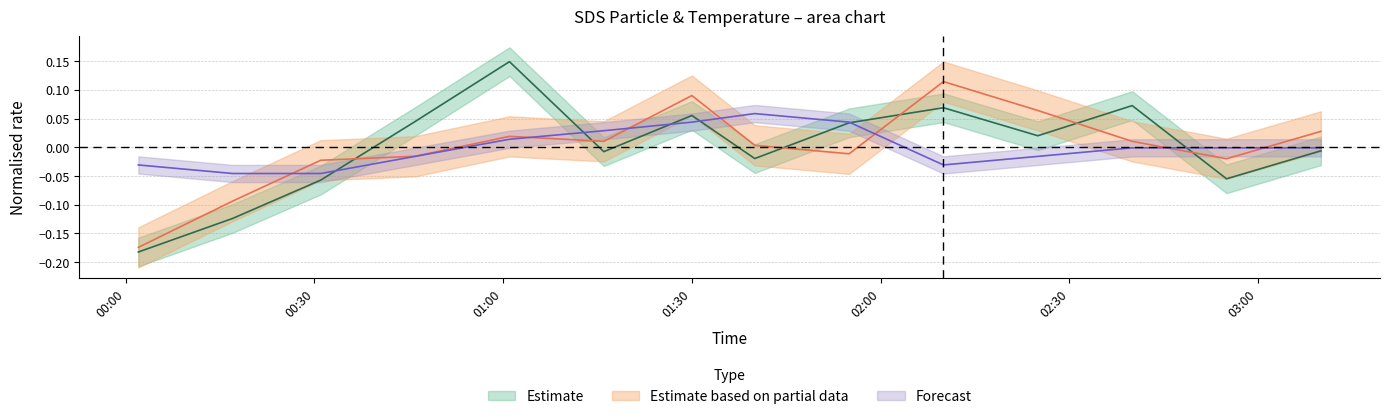

Reading left to right, extract all data points from this chart.

SDS_P1: -0.2	-0.1	-0.1	0.0	0.1	-0.0	0.1	-0.0	0.0	0.1	0.0	0.1	-0.1	-0.0
SDS_P2: -0.2	-0.1	-0.0	-0.0	0.0	0.0	0.1	0.0	-0.0	0.1	0.1	0.0	-0.0	0.0
Temp: -0.0	-0.0	-0.0	-0.0	0.0	0.0	0.0	0.1	0.0	-0.0	-0.0	-0.0	-0.0	-0.0